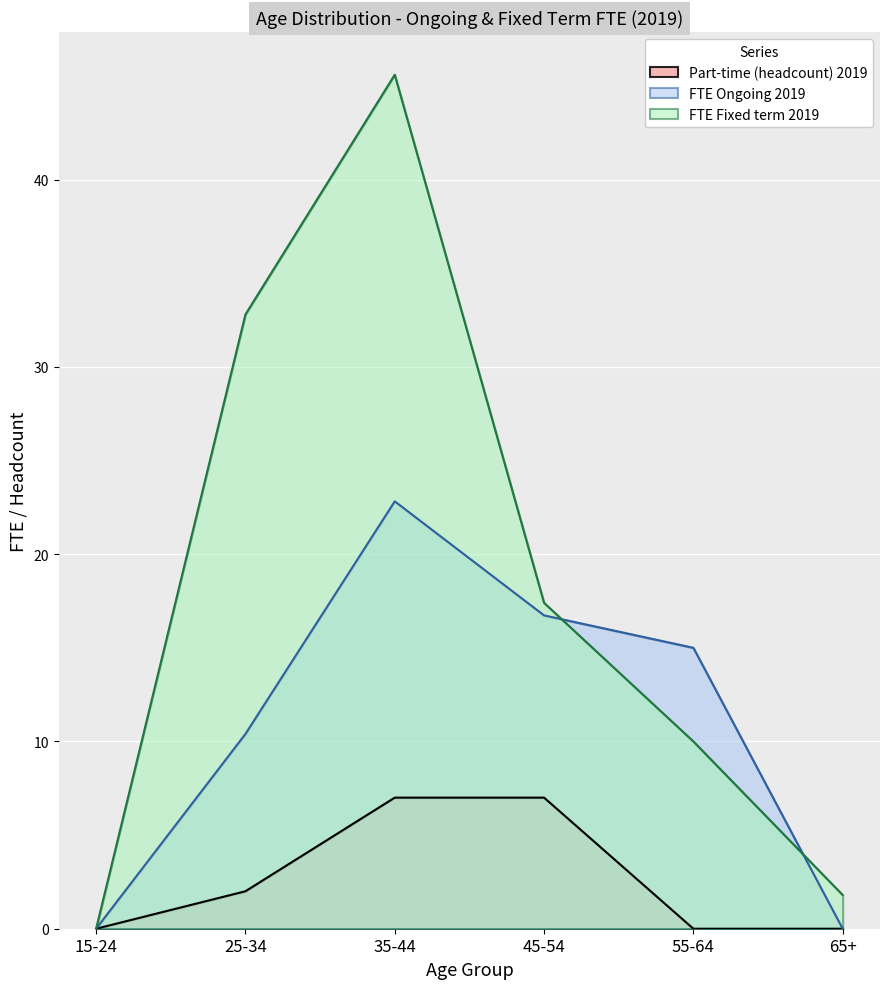

How many values in FTE Ongoing 2019 are above zero?

4